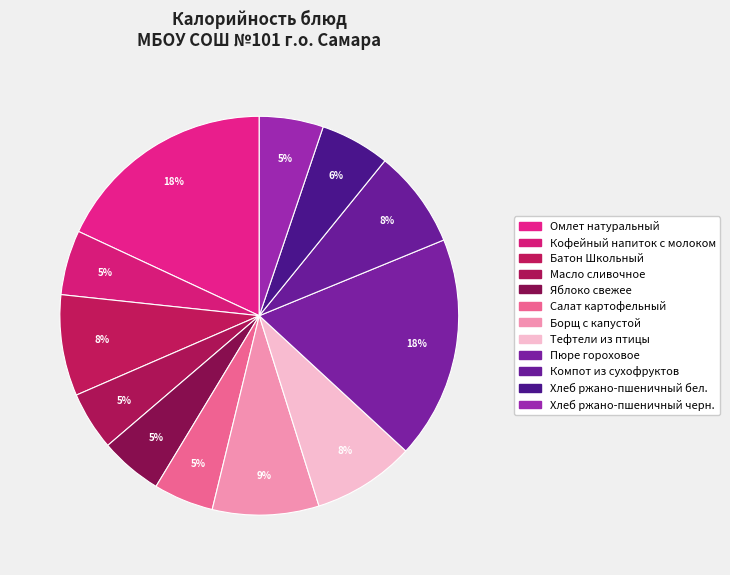

Is Пюре гороховое the majority of the pie?

No